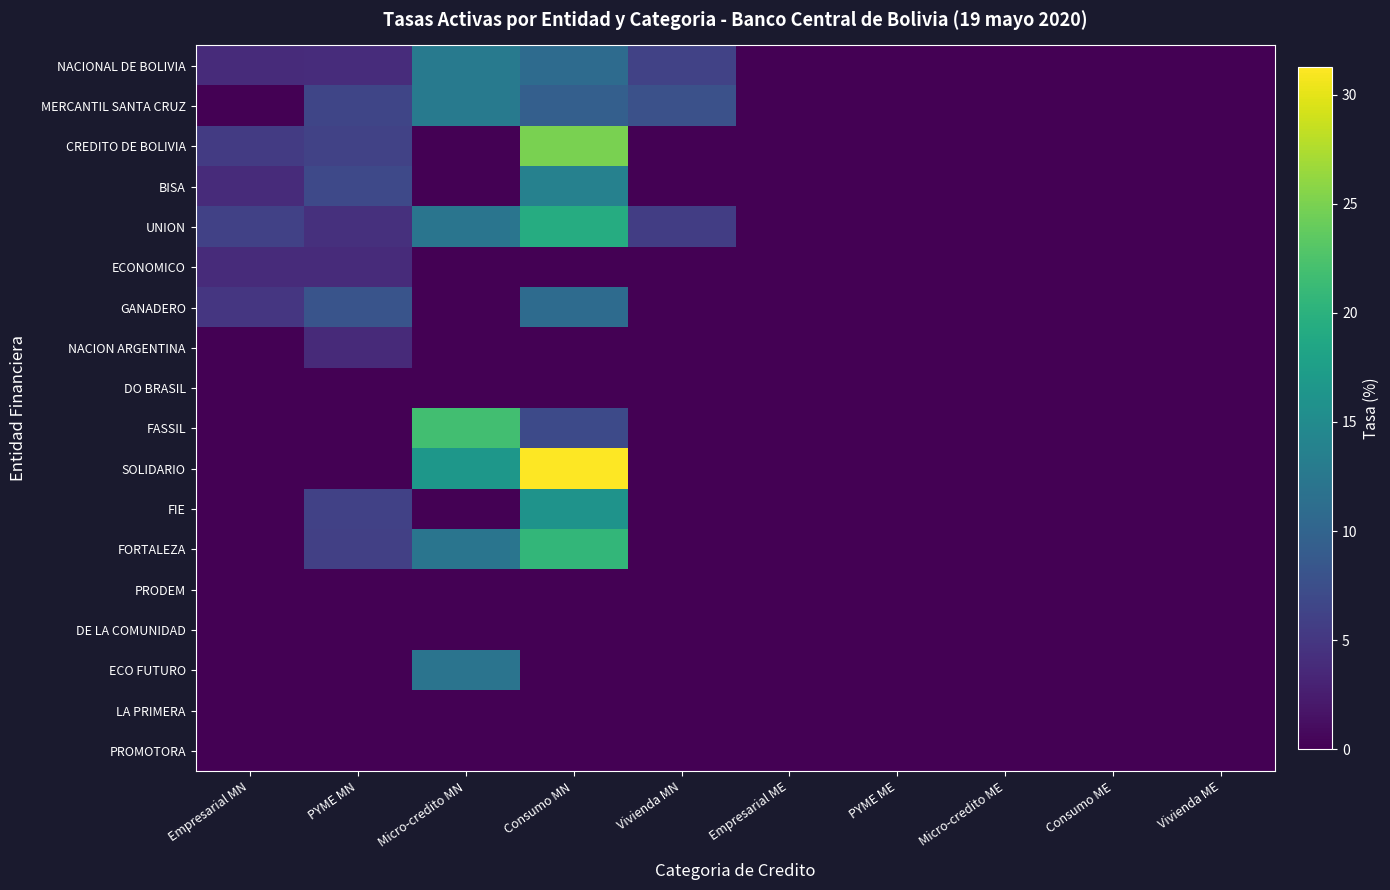

Reading left to right, what are all the values shown in this chart?

NACIONAL DE BOLIVIA: Empresarial MN=3.8	PYME MN=3.9	Micro-credito MN=12.9	Consumo MN=11.0	Vivienda MN=6.2	Empresarial ME=0.0	PYME ME=0.0	Micro-credito ME=0.0	Consumo ME=0.0	Vivienda ME=0.0
MERCANTIL SANTA CRUZ: Empresarial MN=0.0	PYME MN=6.5	Micro-credito MN=12.8	Consumo MN=9.5	Vivienda MN=7.8	Empresarial ME=0.0	PYME ME=0.0	Micro-credito ME=0.0	Consumo ME=0.0	Vivienda ME=0.0
CREDITO DE BOLIVIA: Empresarial MN=5.4	PYME MN=6.1	Micro-credito MN=0.0	Consumo MN=25.0	Vivienda MN=0.0	Empresarial ME=0.0	PYME ME=0.0	Micro-credito ME=0.0	Consumo ME=0.0	Vivienda ME=0.0
BISA: Empresarial MN=3.8	PYME MN=6.9	Micro-credito MN=0.0	Consumo MN=13.7	Vivienda MN=0.0	Empresarial ME=0.0	PYME ME=0.0	Micro-credito ME=0.0	Consumo ME=0.0	Vivienda ME=0.0
UNION: Empresarial MN=6.1	PYME MN=4.3	Micro-credito MN=12.1	Consumo MN=19.4	Vivienda MN=5.6	Empresarial ME=0.0	PYME ME=0.0	Micro-credito ME=0.0	Consumo ME=0.0	Vivienda ME=0.0
ECONOMICO: Empresarial MN=3.8	PYME MN=3.8	Micro-credito MN=0.0	Consumo MN=0.0	Vivienda MN=0.0	Empresarial ME=0.0	PYME ME=0.0	Micro-credito ME=0.0	Consumo ME=0.0	Vivienda ME=0.0
GANADERO: Empresarial MN=5.0	PYME MN=8.2	Micro-credito MN=0.0	Consumo MN=10.9	Vivienda MN=0.0	Empresarial ME=0.0	PYME ME=0.0	Micro-credito ME=0.0	Consumo ME=0.0	Vivienda ME=0.0
NACION ARGENTINA: Empresarial MN=0.0	PYME MN=3.8	Micro-credito MN=0.0	Consumo MN=0.0	Vivienda MN=0.0	Empresarial ME=0.0	PYME ME=0.0	Micro-credito ME=0.0	Consumo ME=0.0	Vivienda ME=0.0
DO BRASIL: Empresarial MN=0.0	PYME MN=0.0	Micro-credito MN=0.0	Consumo MN=0.0	Vivienda MN=0.0	Empresarial ME=0.0	PYME ME=0.0	Micro-credito ME=0.0	Consumo ME=0.0	Vivienda ME=0.0
FASSIL: Empresarial MN=0.0	PYME MN=0.0	Micro-credito MN=21.8	Consumo MN=7.1	Vivienda MN=0.0	Empresarial ME=0.0	PYME ME=0.0	Micro-credito ME=0.0	Consumo ME=0.0	Vivienda ME=0.0
SOLIDARIO: Empresarial MN=0.0	PYME MN=0.0	Micro-credito MN=16.6	Consumo MN=31.2	Vivienda MN=0.0	Empresarial ME=0.0	PYME ME=0.0	Micro-credito ME=0.0	Consumo ME=0.0	Vivienda ME=0.0
FIE: Empresarial MN=0.0	PYME MN=6.1	Micro-credito MN=0.0	Consumo MN=16.1	Vivienda MN=0.0	Empresarial ME=0.0	PYME ME=0.0	Micro-credito ME=0.0	Consumo ME=0.0	Vivienda ME=0.0
FORTALEZA: Empresarial MN=0.0	PYME MN=5.9	Micro-credito MN=12.1	Consumo MN=20.7	Vivienda MN=0.0	Empresarial ME=0.0	PYME ME=0.0	Micro-credito ME=0.0	Consumo ME=0.0	Vivienda ME=0.0
PRODEM: Empresarial MN=0.0	PYME MN=0.0	Micro-credito MN=0.0	Consumo MN=0.0	Vivienda MN=0.0	Empresarial ME=0.0	PYME ME=0.0	Micro-credito ME=0.0	Consumo ME=0.0	Vivienda ME=0.0
DE LA COMUNIDAD: Empresarial MN=0.0	PYME MN=0.0	Micro-credito MN=0.0	Consumo MN=0.0	Vivienda MN=0.0	Empresarial ME=0.0	PYME ME=0.0	Micro-credito ME=0.0	Consumo ME=0.0	Vivienda ME=0.0
ECO FUTURO: Empresarial MN=0.0	PYME MN=0.0	Micro-credito MN=12.0	Consumo MN=0.0	Vivienda MN=0.0	Empresarial ME=0.0	PYME ME=0.0	Micro-credito ME=0.0	Consumo ME=0.0	Vivienda ME=0.0
LA PRIMERA: Empresarial MN=0.0	PYME MN=0.0	Micro-credito MN=0.0	Consumo MN=0.0	Vivienda MN=0.0	Empresarial ME=0.0	PYME ME=0.0	Micro-credito ME=0.0	Consumo ME=0.0	Vivienda ME=0.0
PROMOTORA: Empresarial MN=0.0	PYME MN=0.0	Micro-credito MN=0.0	Consumo MN=0.0	Vivienda MN=0.0	Empresarial ME=0.0	PYME ME=0.0	Micro-credito ME=0.0	Consumo ME=0.0	Vivienda ME=0.0